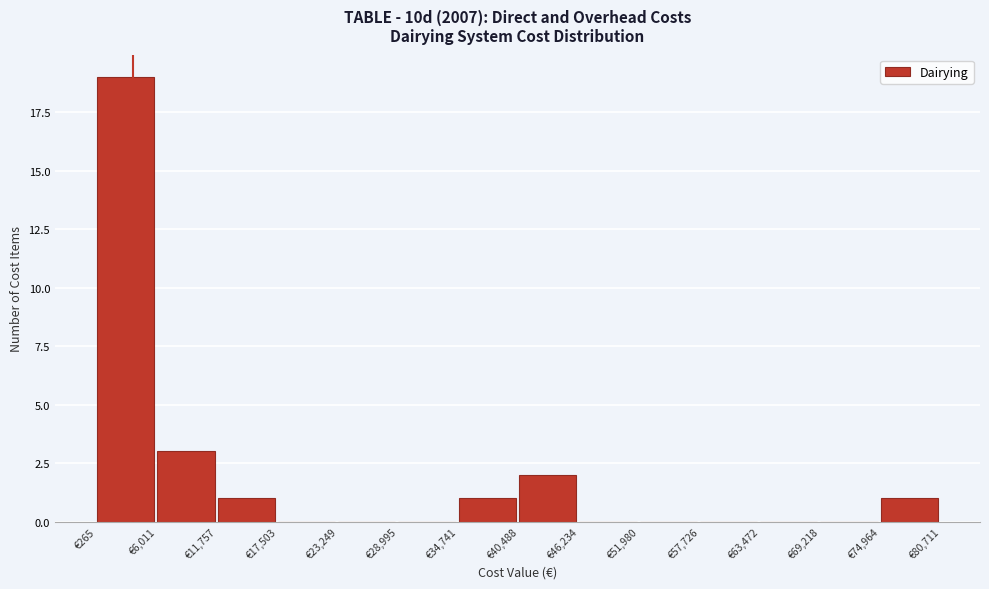

What is the height of the bar covering 40000 to 46000 on the x-axis? Neither the bar edges nor the heights are printed on the chart, so give them approximately, as read against the axes.

2